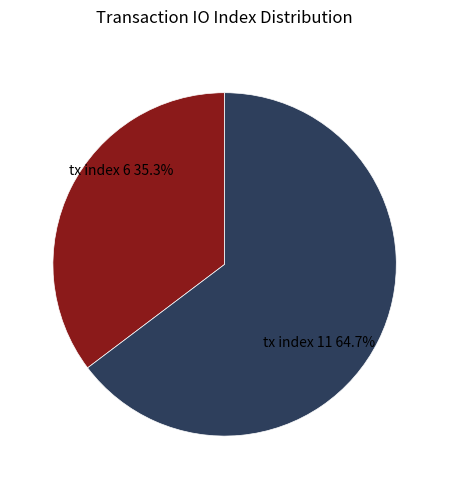

Is there a majority slice in this chart?

Yes